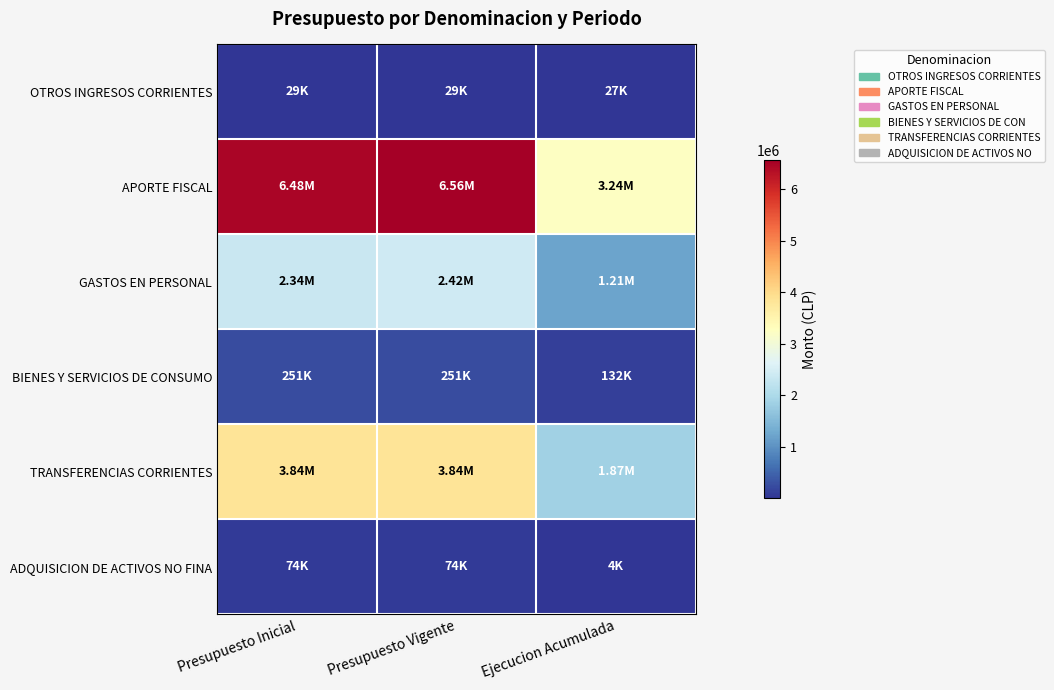

What is the spread (max minus min) of values at Presupuesto Vigente?

6529497